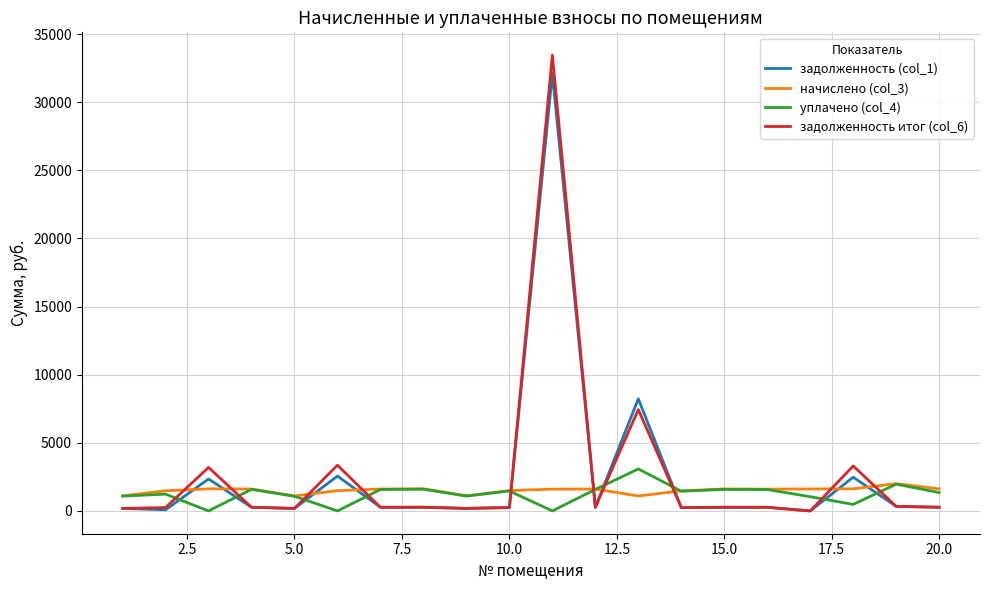

What is the maximum value shown in the chart?

33450.8